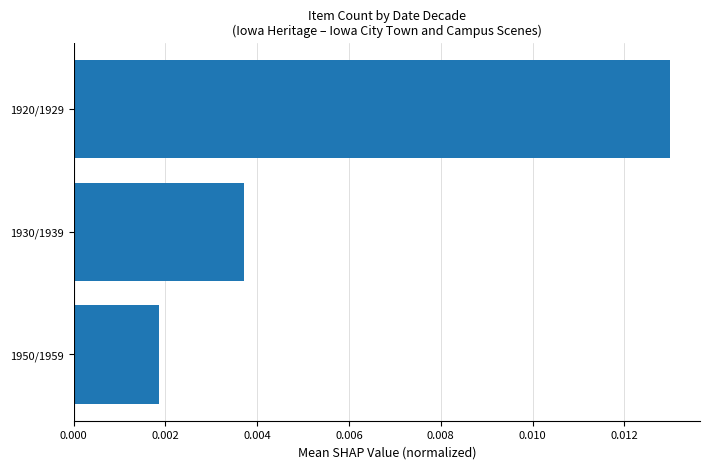

Which label corresponds to the smallest value in the chart?

1950/1959